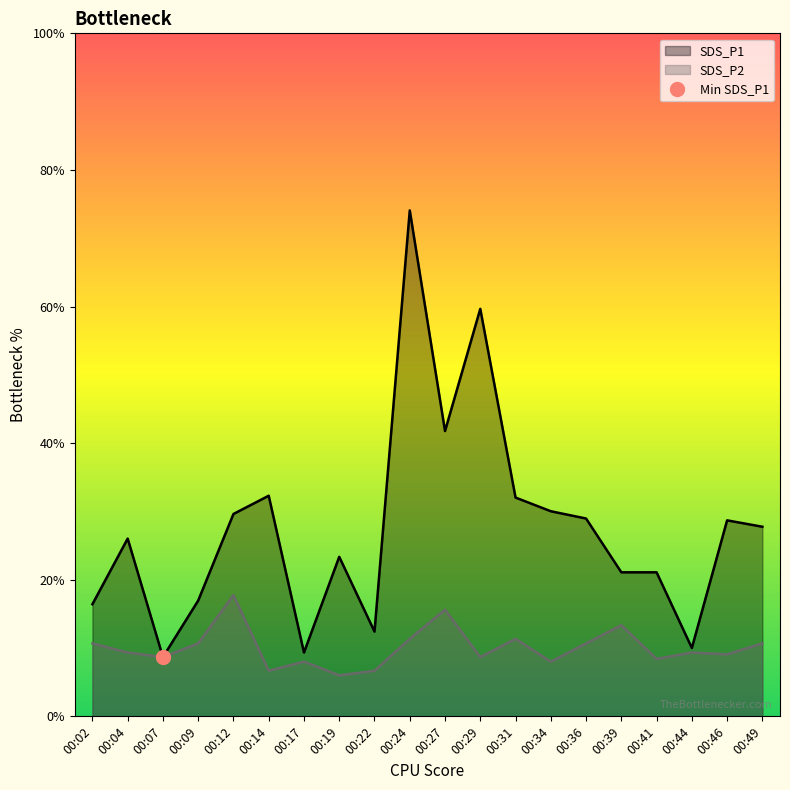

In SDS_P2, how many points are higher than both neighbors (excluding endpoints)?

6